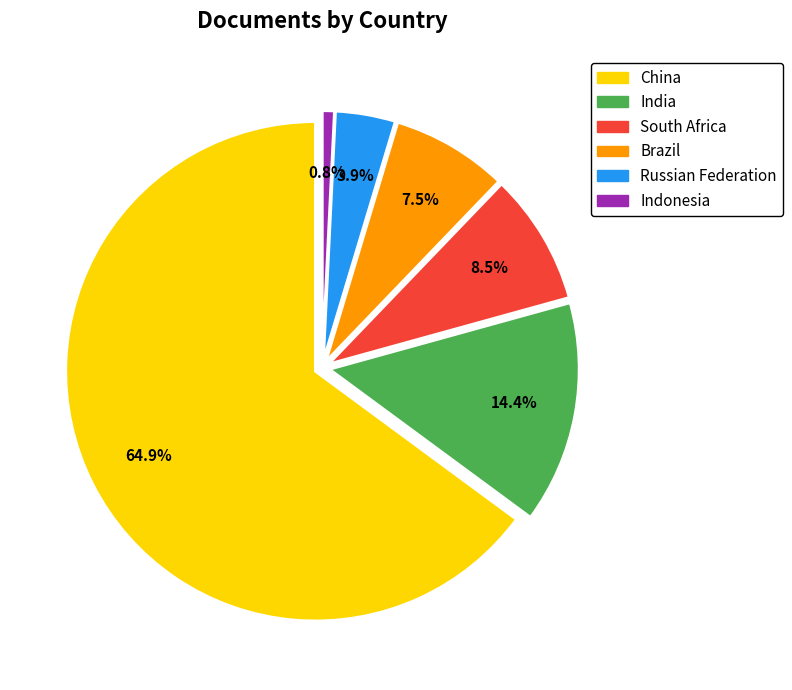

Approximately how many times larger is the value at Brazil compared to China?

0.1